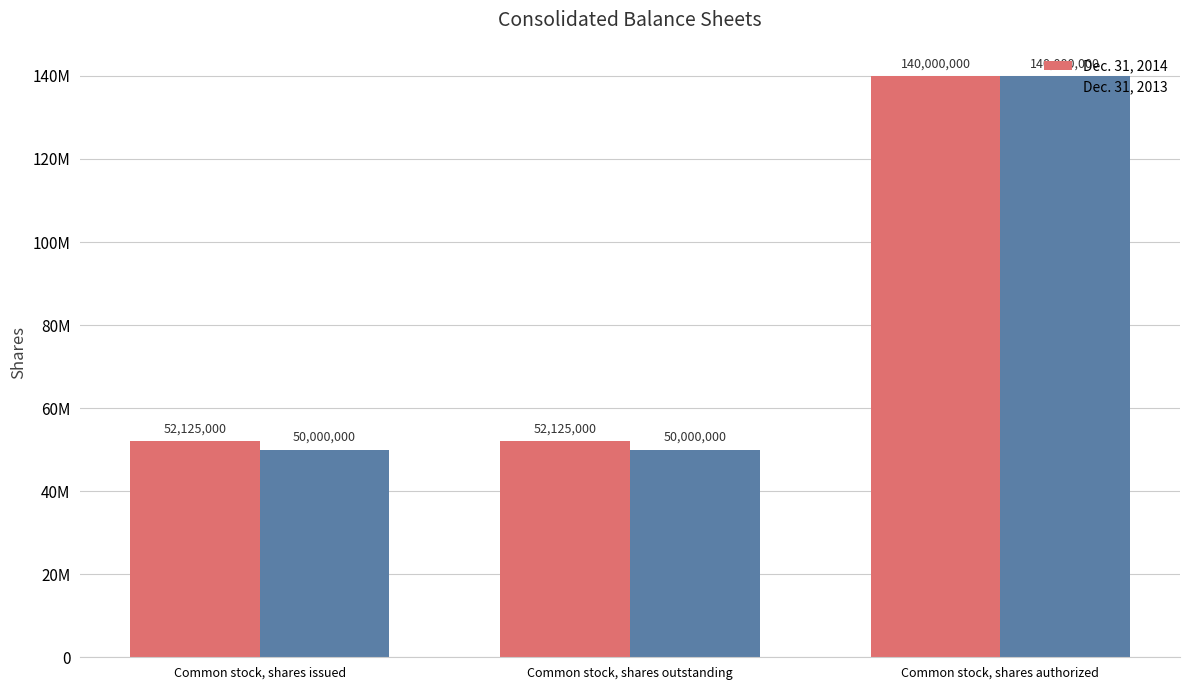

Are the bars horizontal?

No